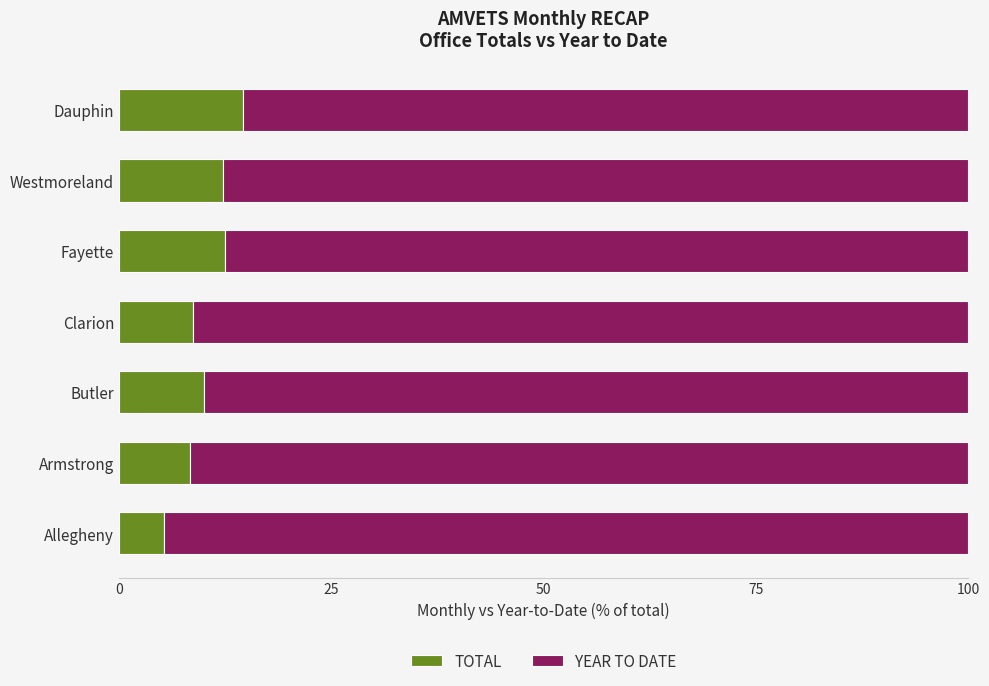

The value of TOTAL at Butler is 2.8. True or false?

False